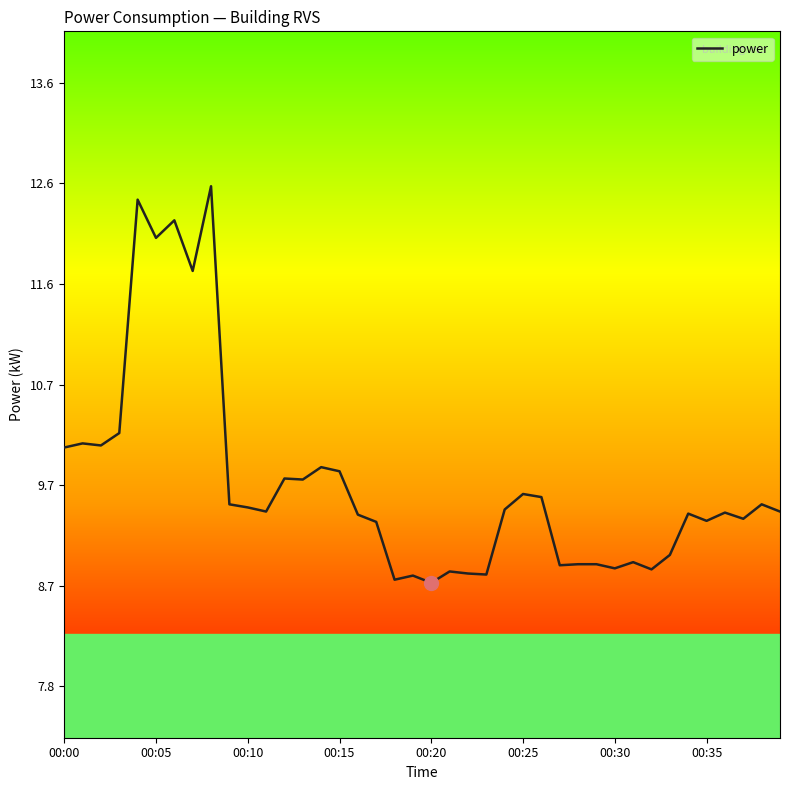

What is the smallest value displayed?

8.8